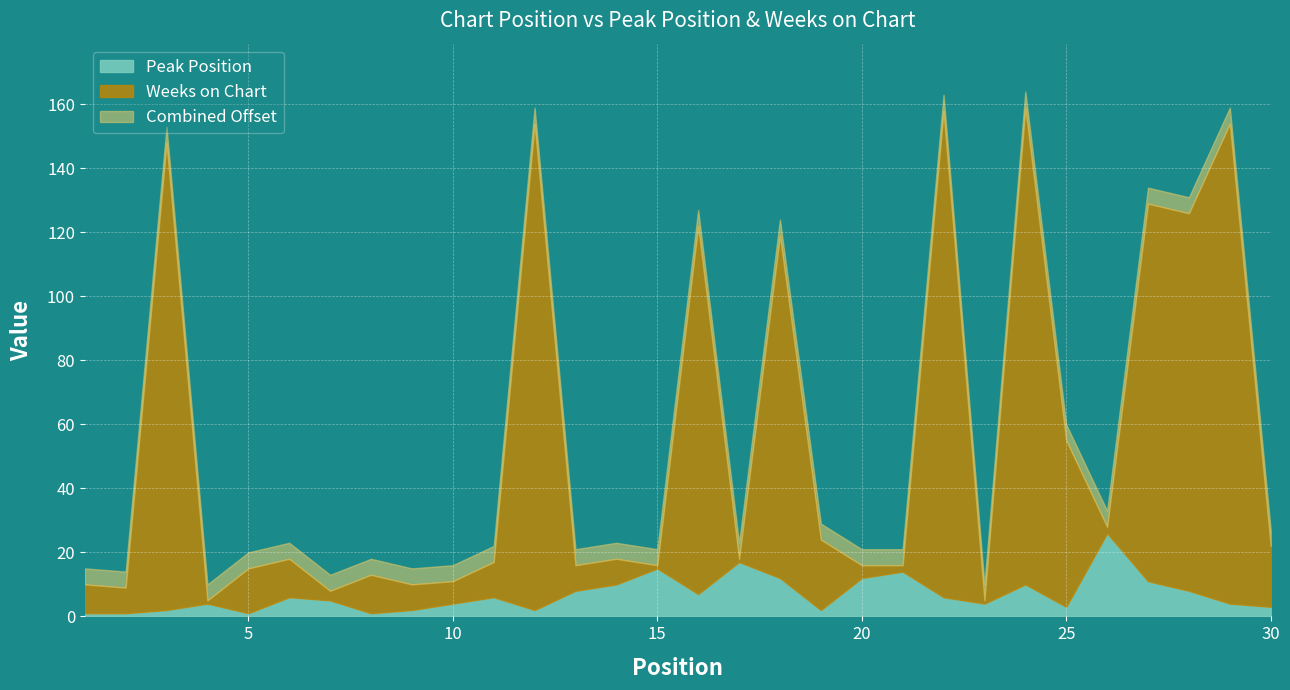

What is the minimum value for Peak Position?

1